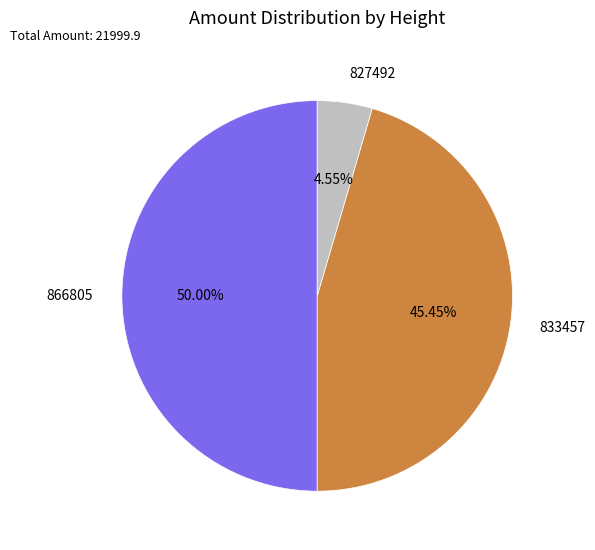

How many slices are in this pie chart?

3